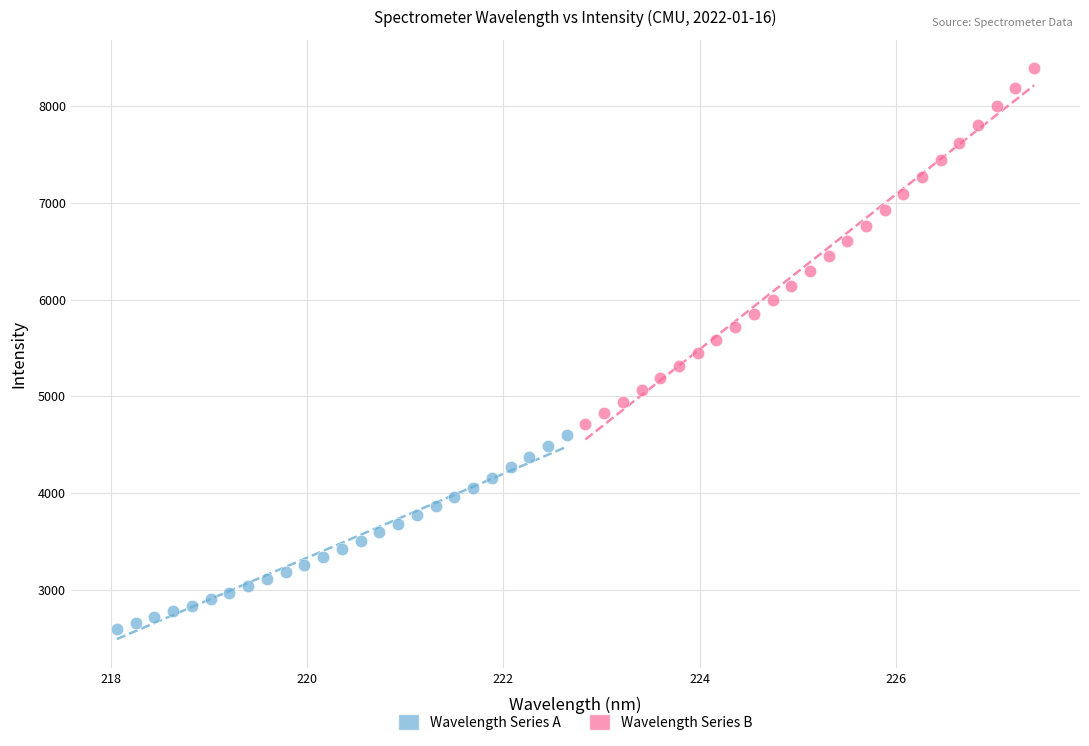

Which series contains the lowest Y value?

Wavelength Series A